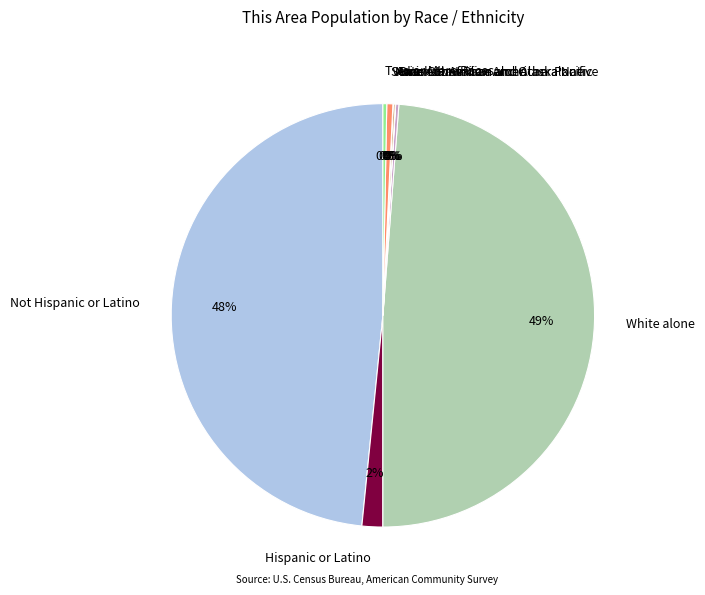

Does Not Hispanic or Latino represent more than half of the total?

No